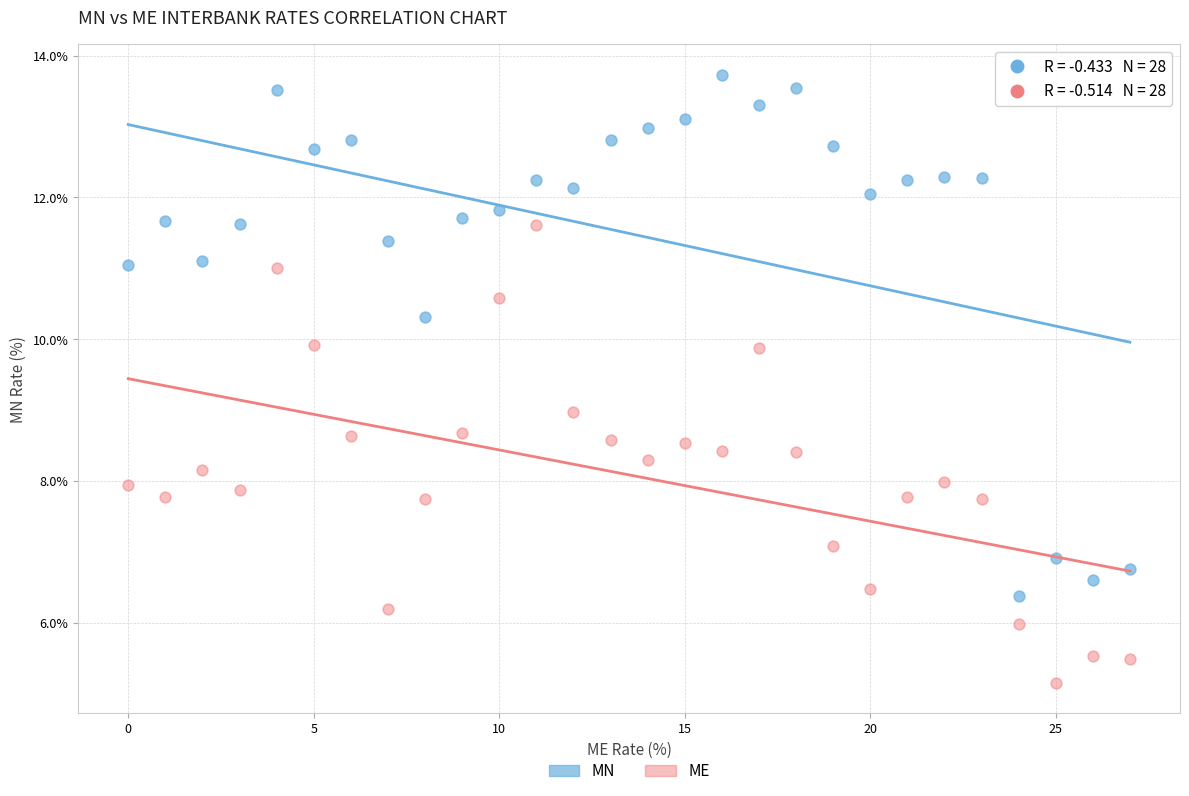

What are all the series names shown in the legend?

MN, ME